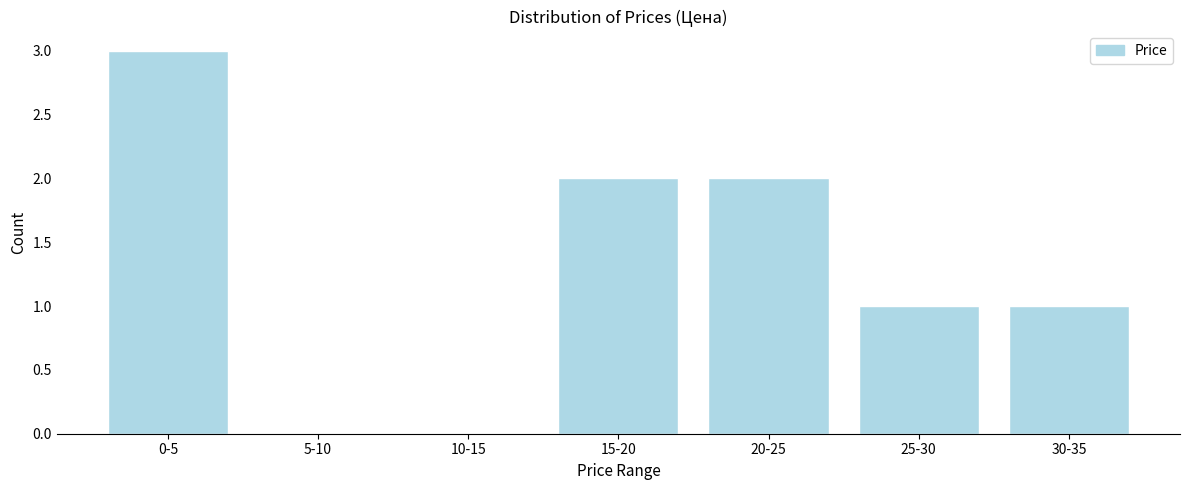

Reading left to right, transcribe all the data shown in this chart.

0-5=3	5-10=0	10-15=0	15-20=2	20-25=2	25-30=1	30-35=1